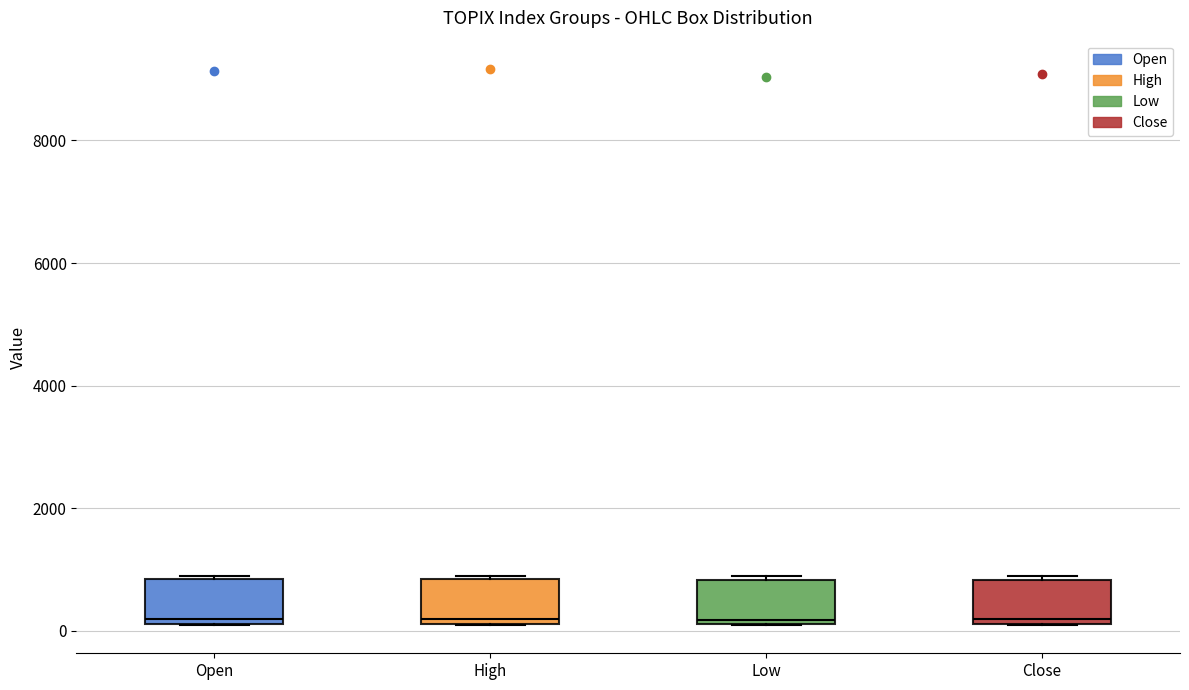

Where is the lower edge of the box for High on the y-axis? The values are not printed on the chart, so give them approximately, as read against the axis.

200